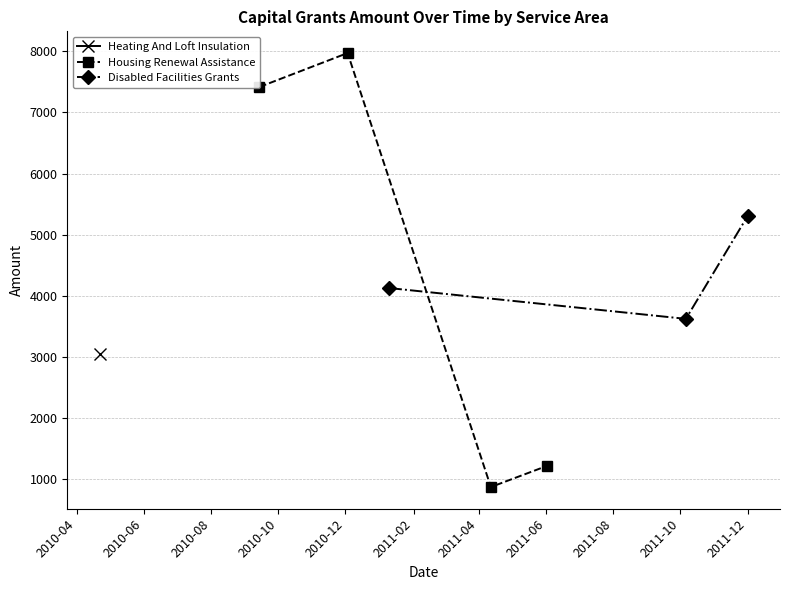

Rank the categories by value from lowest to highest.

4, 5, 0, 6, 3, 7, 1, 2